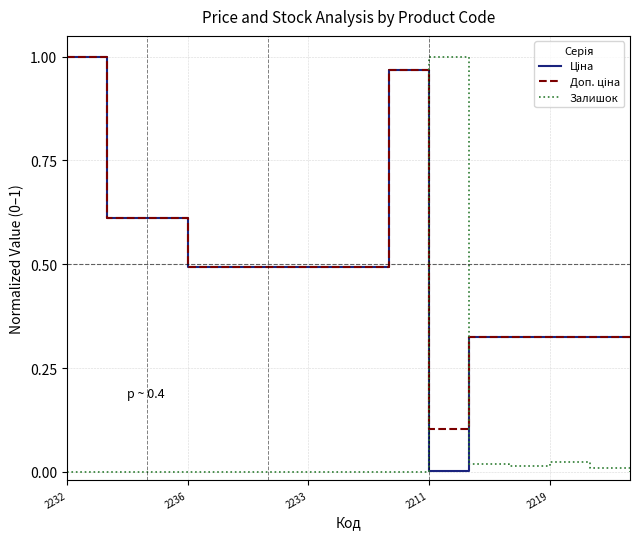

What is the difference between the maximum and minimum values in the Доп. ціна series?

0.9